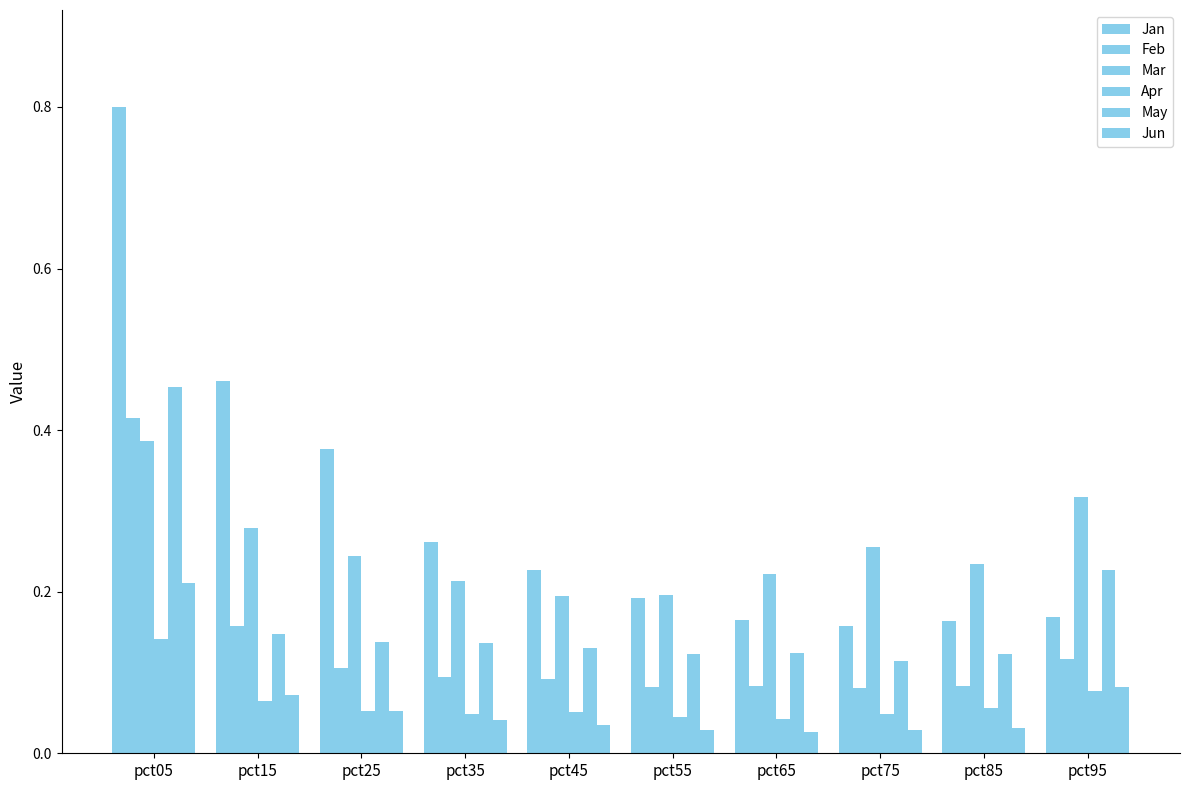

Does the chart contain stacked bars?

No